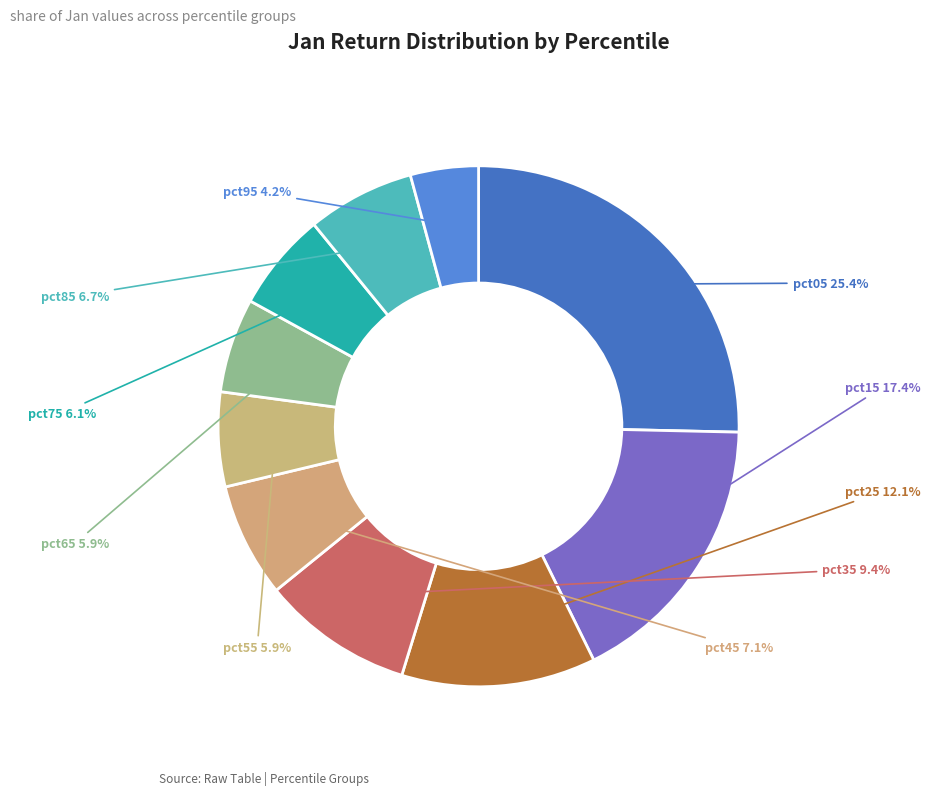

Is there a majority slice in this chart?

No